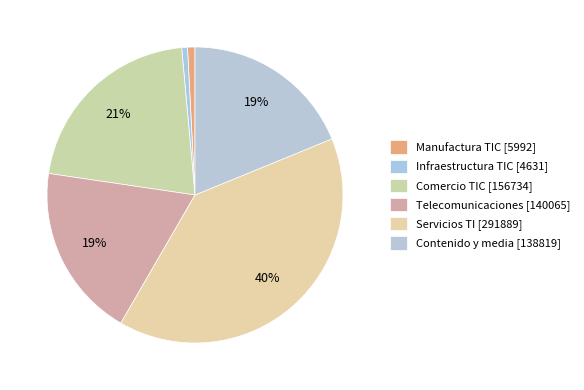

How many slices are in this pie chart?

6